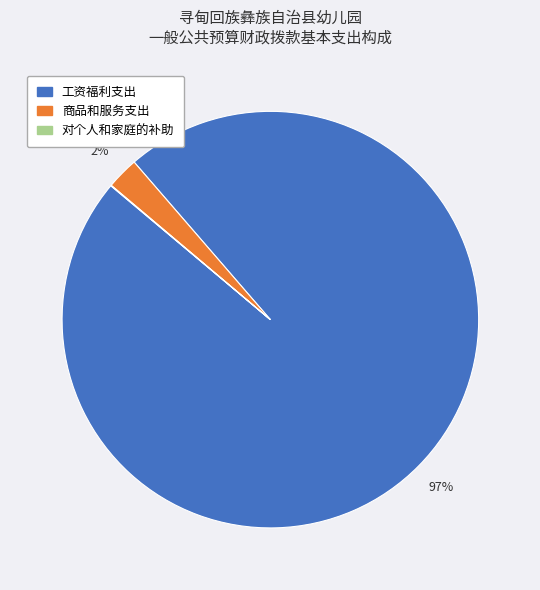

True or false: 商品和服务支出 accounts for 2% of the total.

True